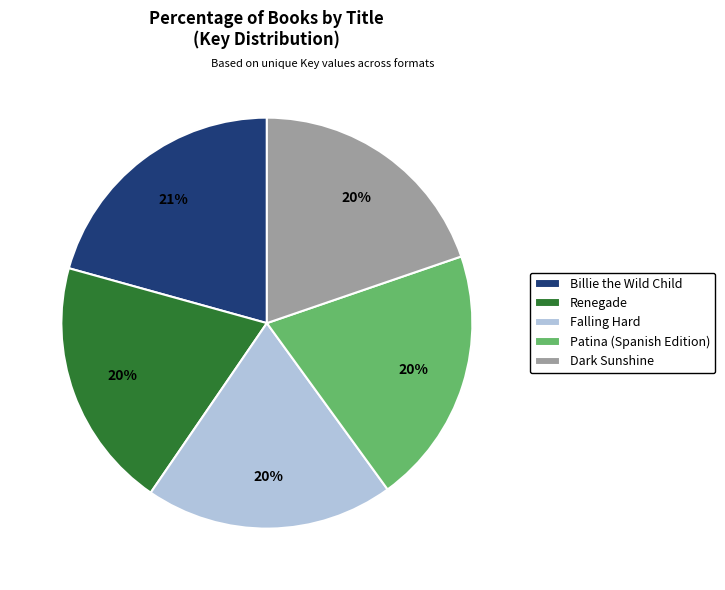

To the nearest percent, what is the difference between the largest and smallest slice percentages?

1%